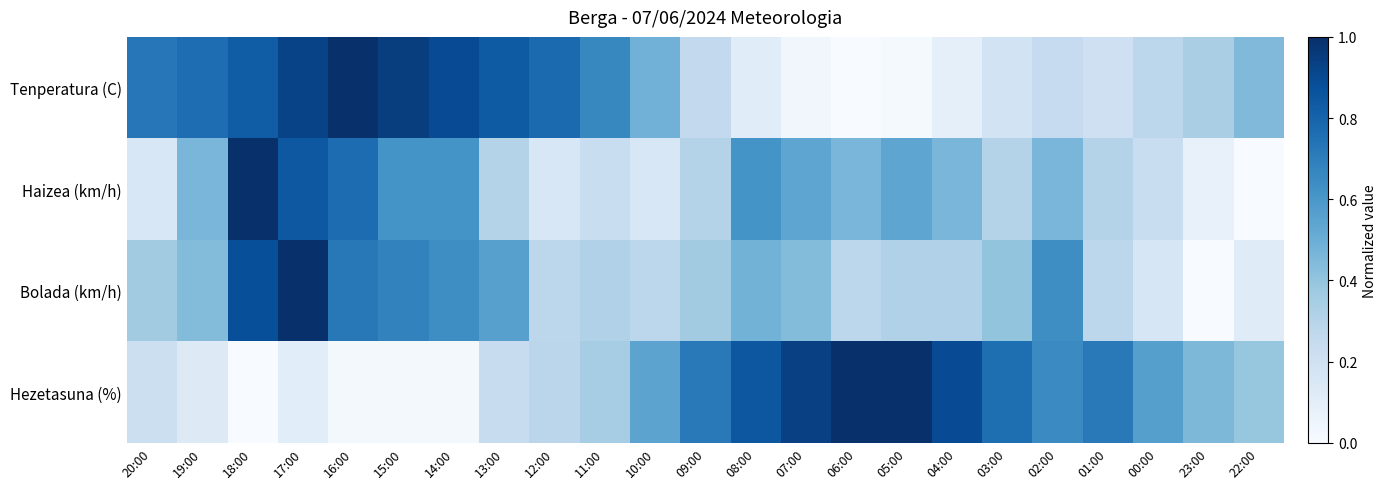

Reading left to right, list all the values displayed in this chart.

Tenperatura (C): 20:00=0.7	19:00=0.8	18:00=0.8	17:00=0.9	16:00=1.0	15:00=0.9	14:00=0.9	13:00=0.8	12:00=0.8	11:00=0.7	10:00=0.5	09:00=0.3	08:00=0.1	07:00=0.0	06:00=0.0	05:00=0.0	04:00=0.1	03:00=0.2	02:00=0.2	01:00=0.2	00:00=0.3	23:00=0.3	22:00=0.4
Haizea (km/h): 20:00=0.2	19:00=0.5	18:00=1.0	17:00=0.8	16:00=0.8	15:00=0.6	14:00=0.6	13:00=0.3	12:00=0.2	11:00=0.2	10:00=0.2	09:00=0.3	08:00=0.6	07:00=0.5	06:00=0.5	05:00=0.5	04:00=0.5	03:00=0.3	02:00=0.5	01:00=0.3	00:00=0.2	23:00=0.1	22:00=0.0
Bolada (km/h): 20:00=0.4	19:00=0.4	18:00=0.9	17:00=1.0	16:00=0.7	15:00=0.7	14:00=0.6	13:00=0.6	12:00=0.3	11:00=0.3	10:00=0.3	09:00=0.4	08:00=0.5	07:00=0.4	06:00=0.3	05:00=0.3	04:00=0.3	03:00=0.4	02:00=0.6	01:00=0.3	00:00=0.2	23:00=0.0	22:00=0.1
Hezetasuna (%): 20:00=0.2	19:00=0.1	18:00=0.0	17:00=0.1	16:00=0.0	15:00=0.0	14:00=0.0	13:00=0.2	12:00=0.3	11:00=0.3	10:00=0.5	09:00=0.7	08:00=0.8	07:00=0.9	06:00=1.0	05:00=1.0	04:00=0.9	03:00=0.8	02:00=0.7	01:00=0.7	00:00=0.6	23:00=0.5	22:00=0.4